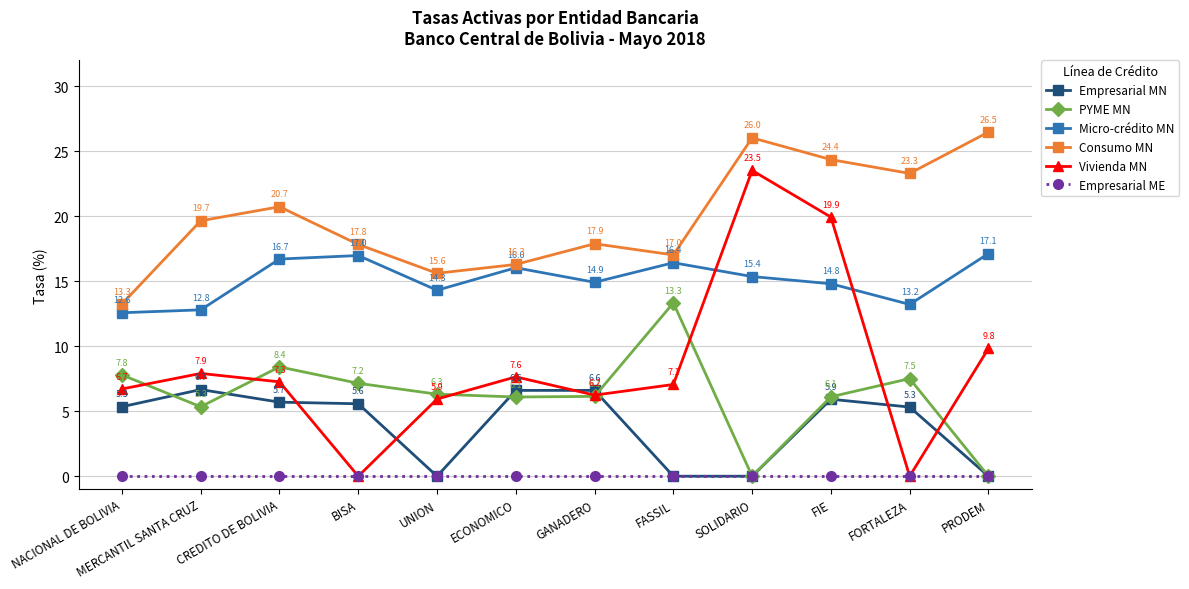

True or false: Micro-crédito MN and PYME MN cross at least once.

False